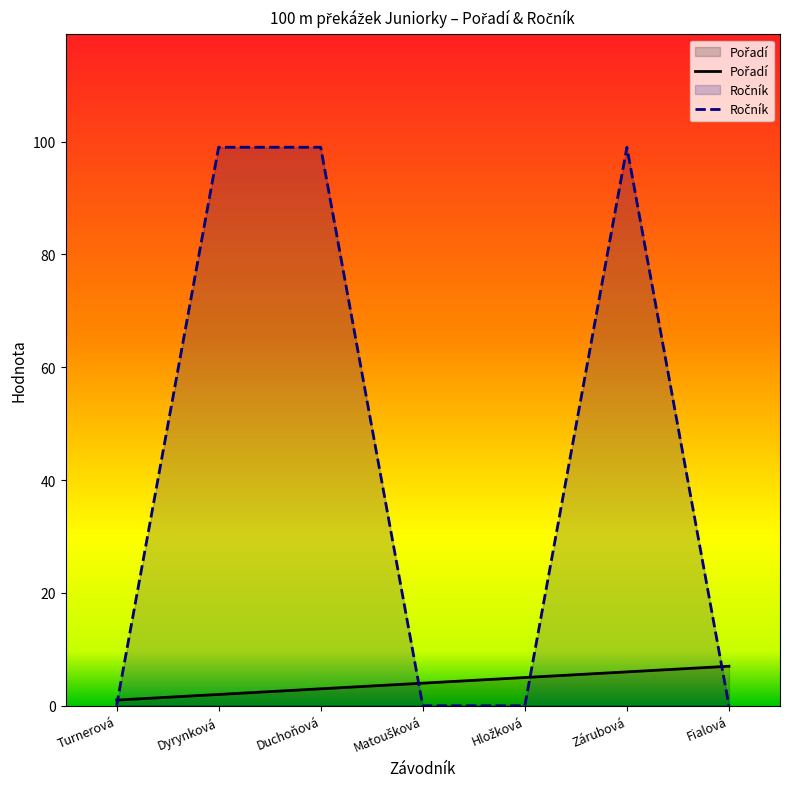

Which series has the widest spread of values?

Ročník